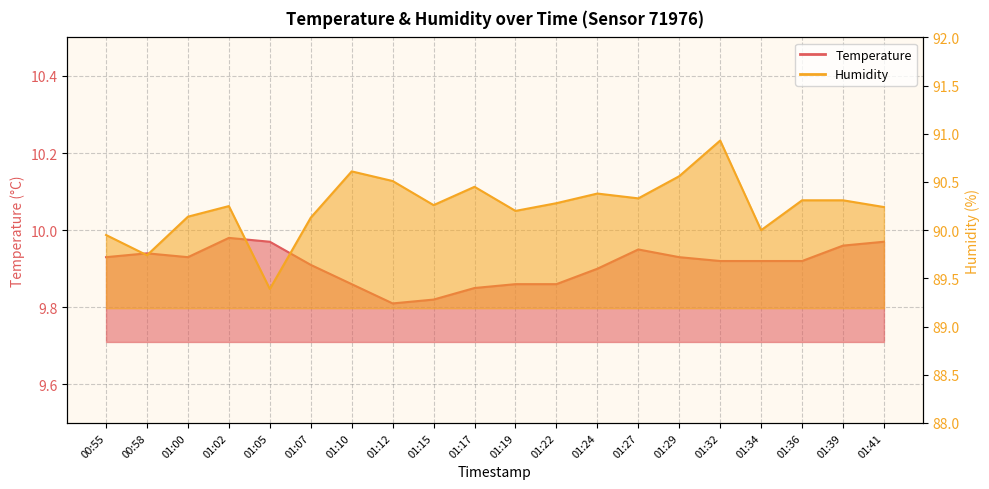

How many data points in Humidity are less than 90?

3